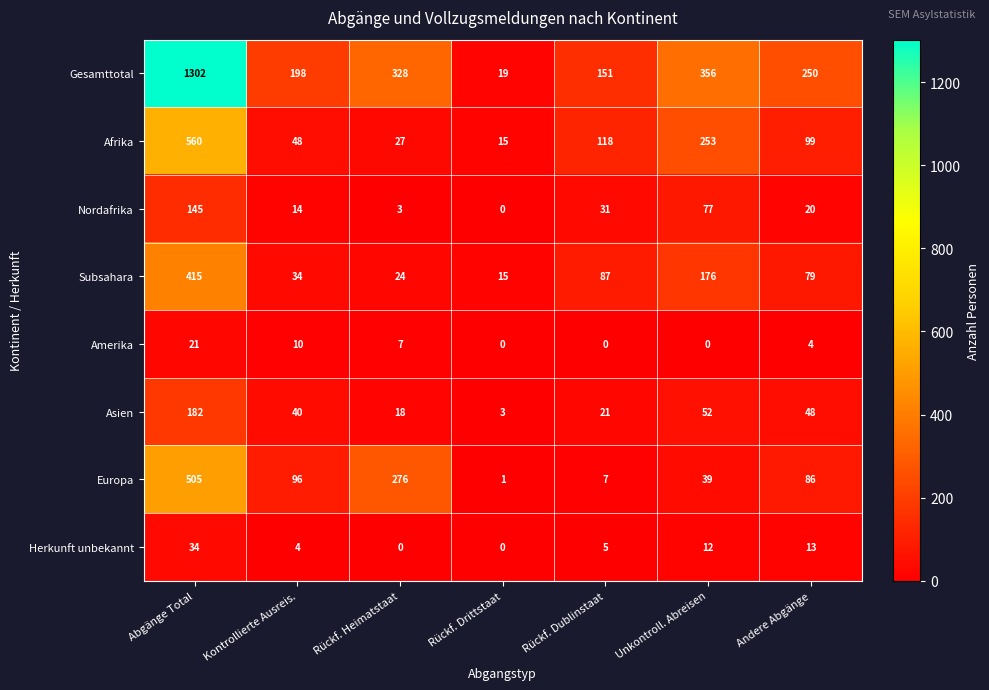

Which series has the widest spread of values?

Gesamttotal